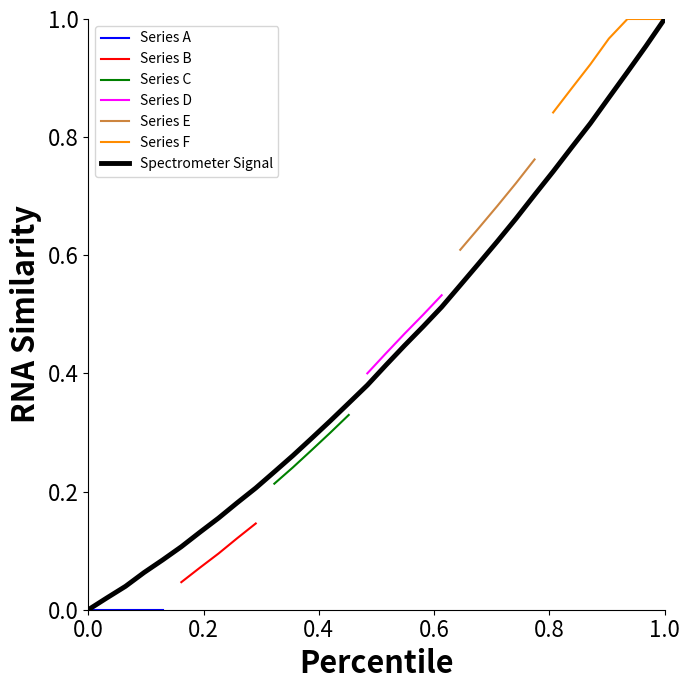

Does the chart have visible grid lines?

No